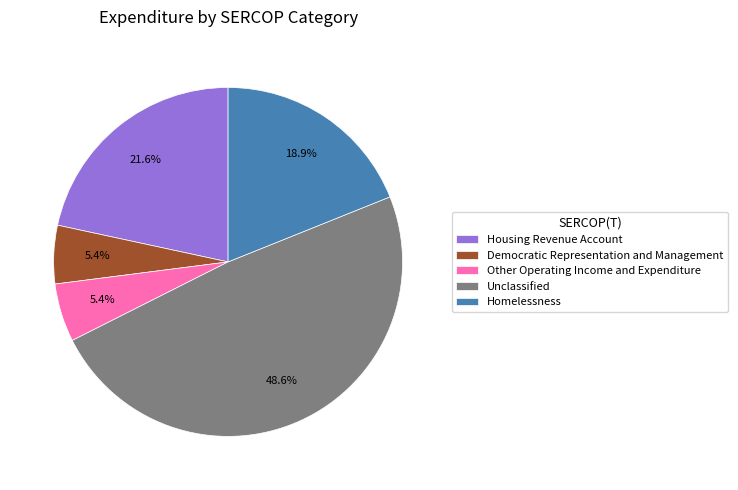

Is there any slice that represents more than half of the pie?

No